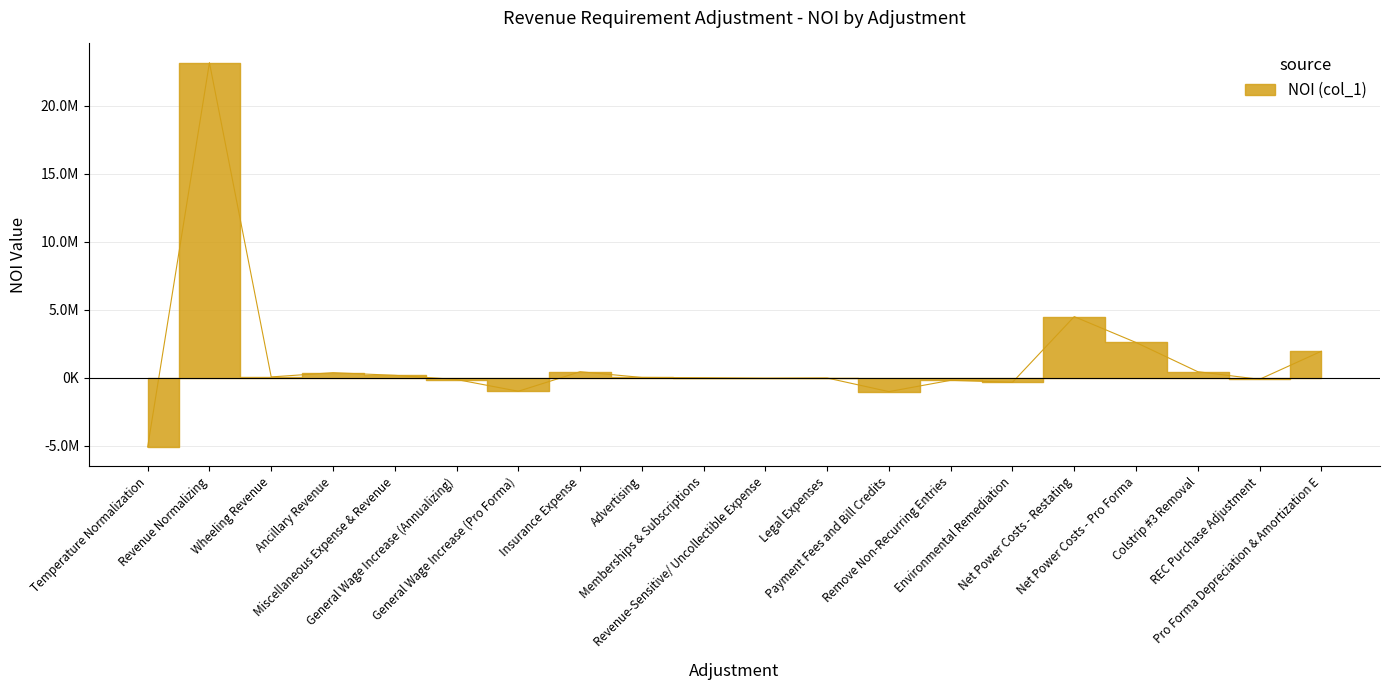

How many values are above zero?

10